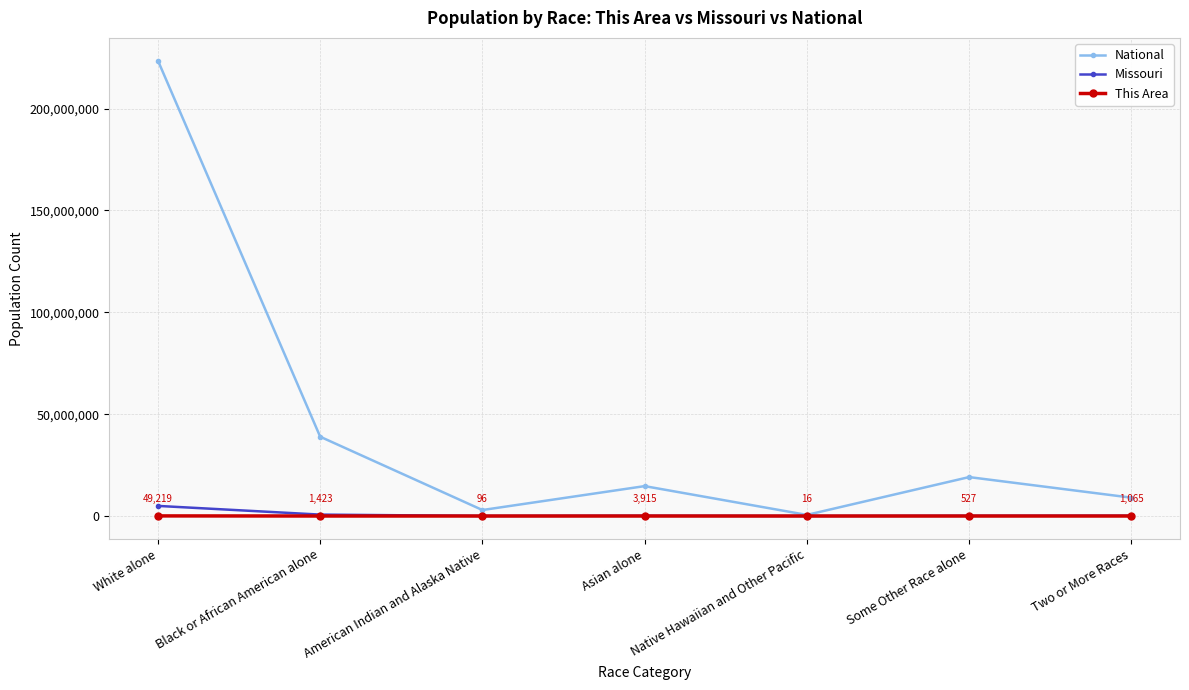

How many distinct data groups are displayed?

3